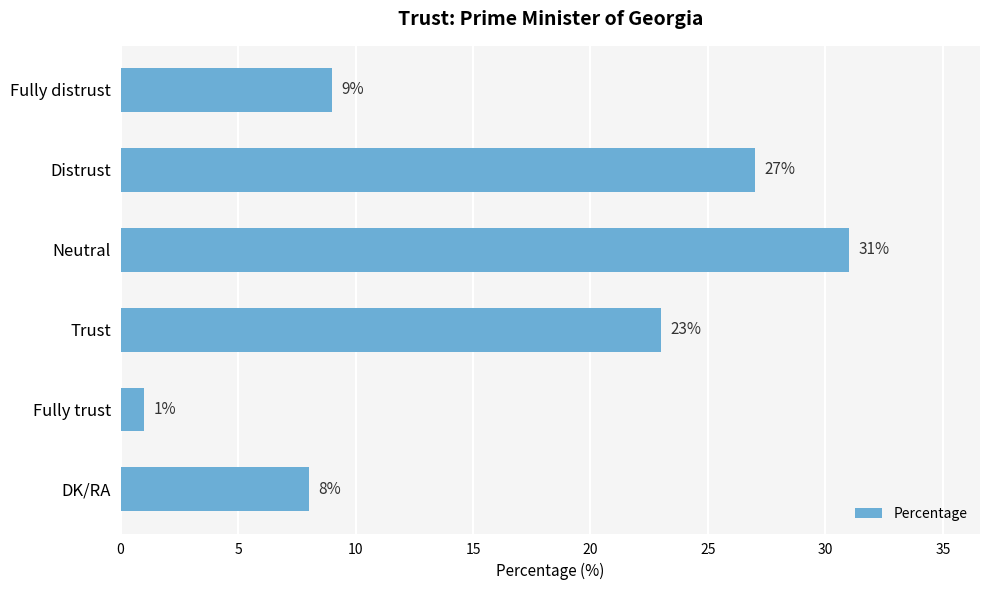

The value at Distrust is 6. True or false?

False